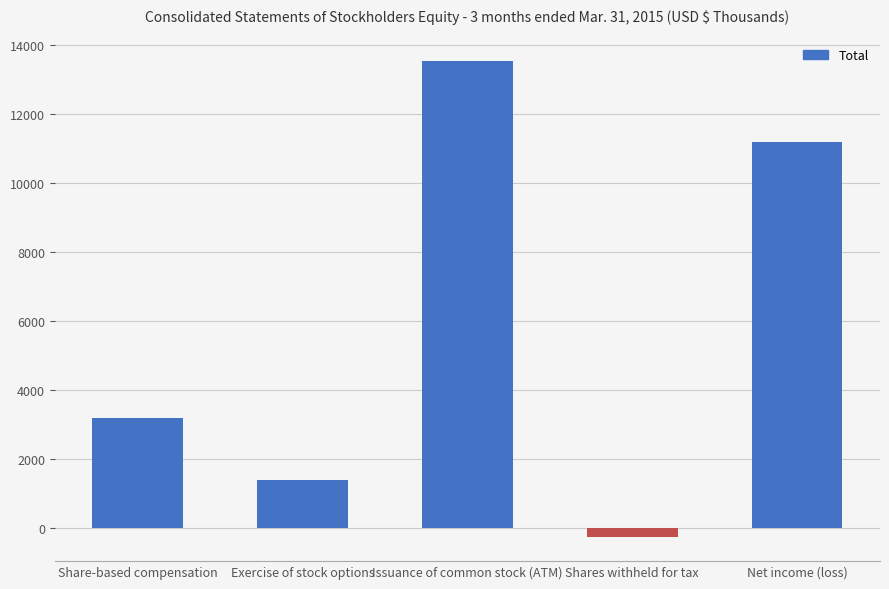

Reading left to right, extract all data points from this chart.

3191	1408	13534	-269	11190